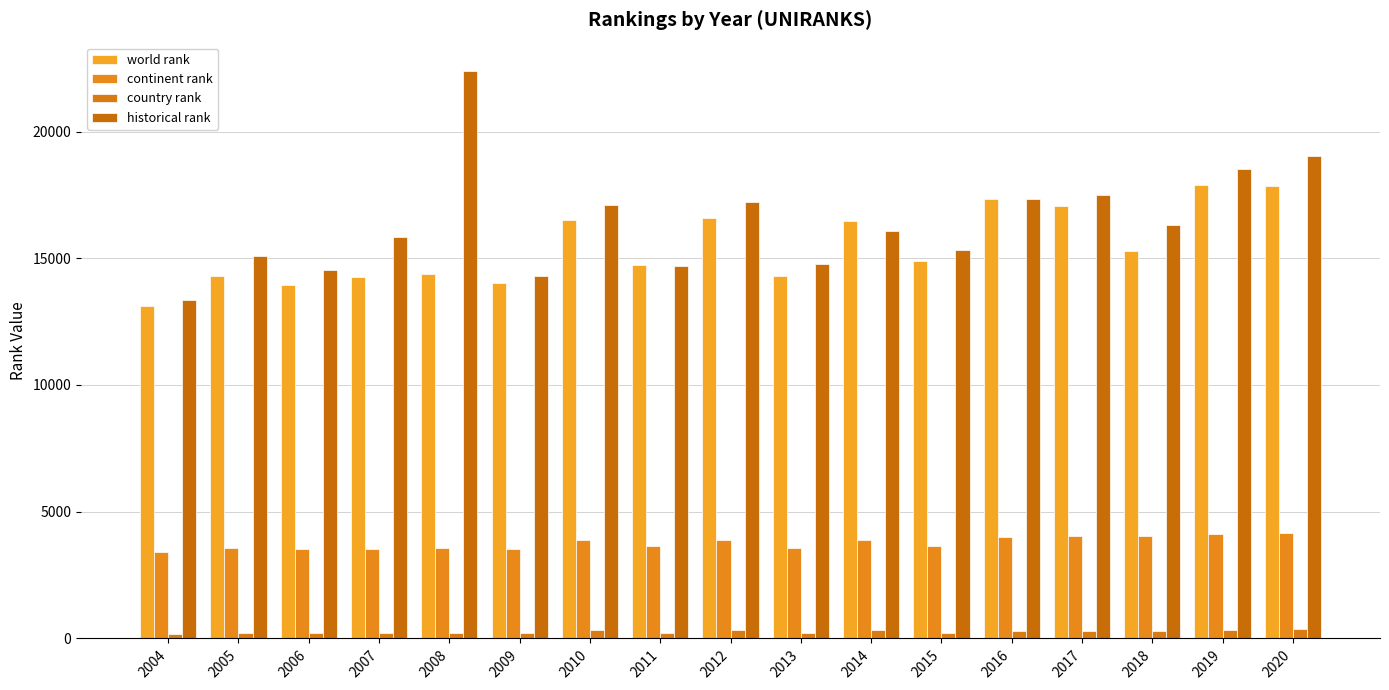

What is the minimum value for world rank?

13112.0